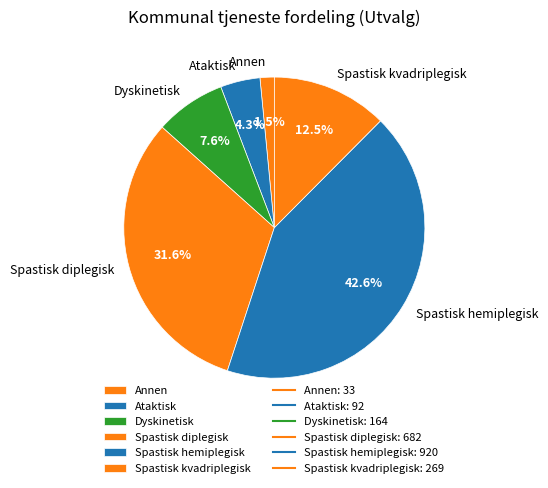

Rank the categories by value from lowest to highest.

Annen, Ataktisk, Dyskinetisk, Spastisk kvadriplegisk, Spastisk diplegisk, Spastisk hemiplegisk